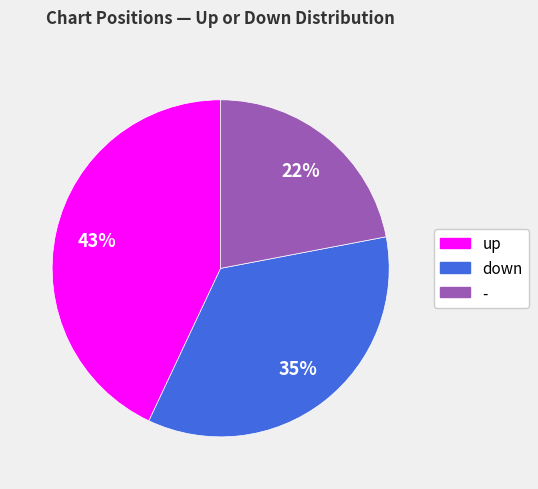

Is - the majority of the pie?

No